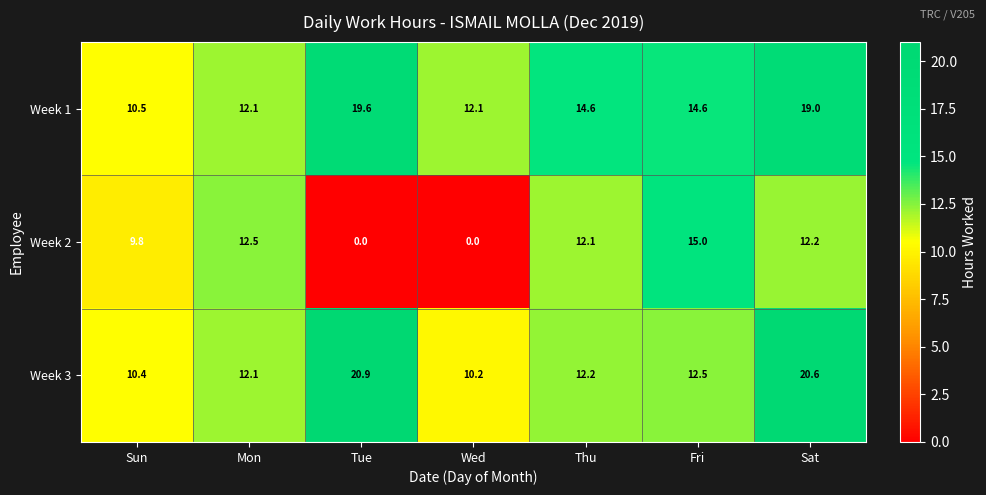

Reading left to right, what are all the values shown in this chart?

Week 1: 10.5	12.1	19.6	12.1	14.6	14.6	19.0
Week 2: 9.8	12.5	0.0	0.0	12.1	15.0	12.2
Week 3: 10.4	12.1	20.9	10.2	12.2	12.5	20.6